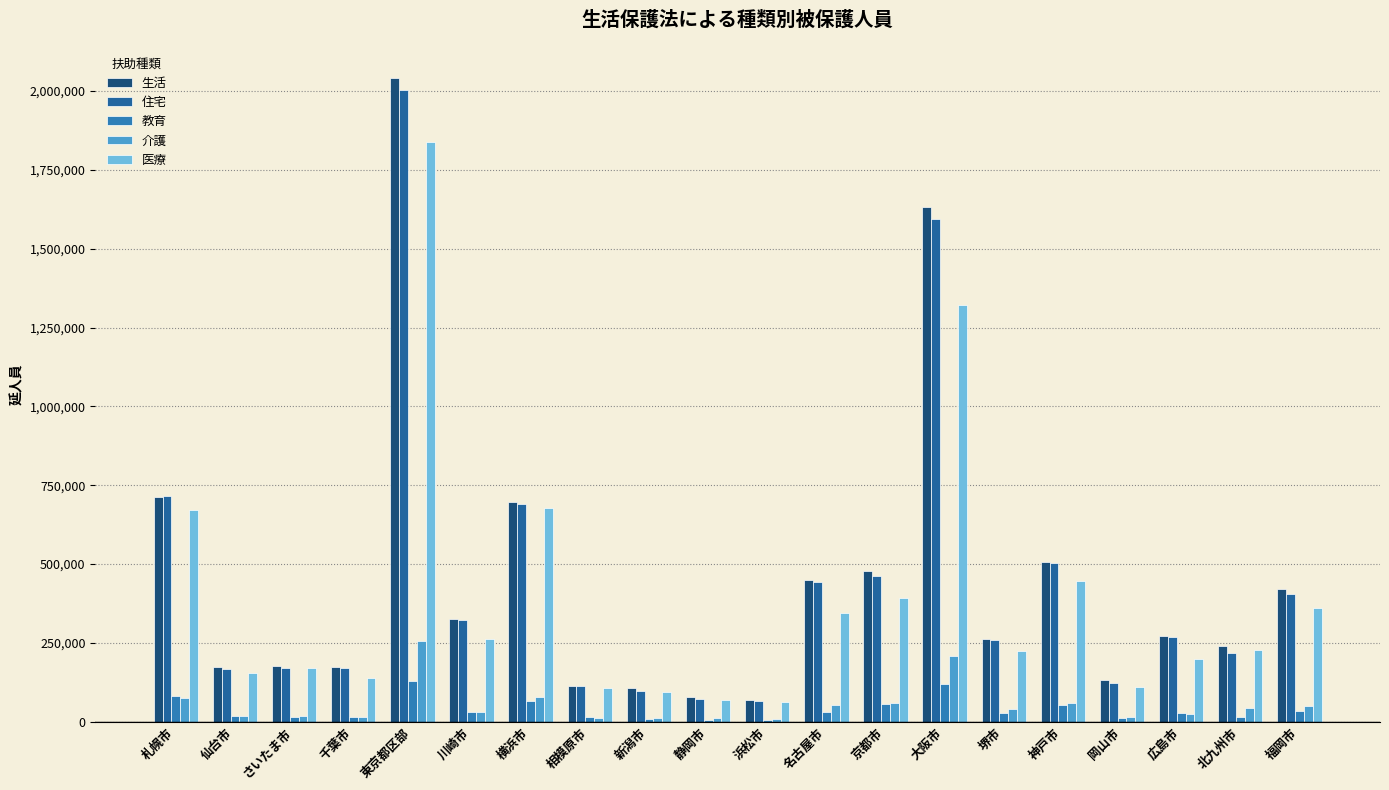

What is the difference between the 住宅 values at 福岡市 and 千葉市?

235686